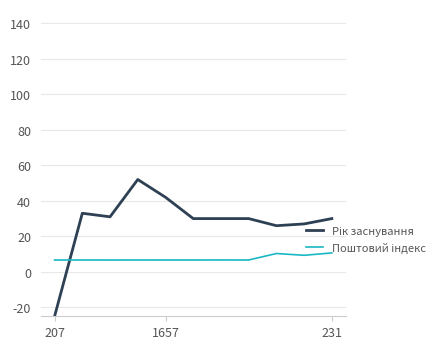

How many lines are shown in the chart?

2